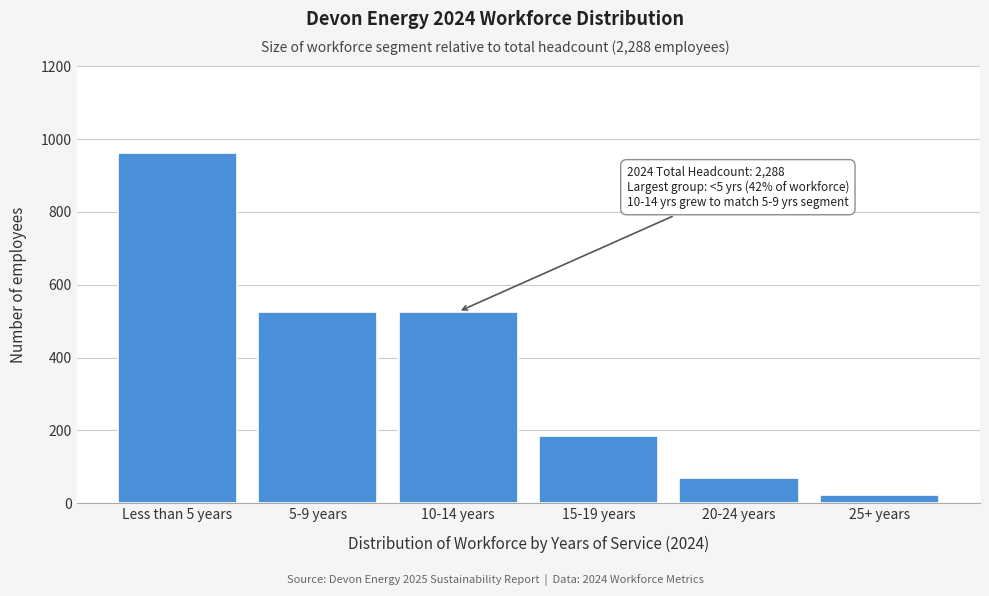

Reading right to left, extract all data points from this chart.

23	69	183	526	526	961